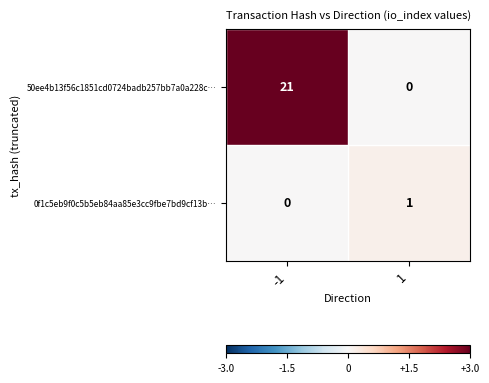

Reading right to left, extract all data points from this chart.

50ee4b13f56c1851cd0724badb257bb7a0a228c…: 1=0	-1=21
0f1c5eb9f0c5b5eb84aa85e3cc9fbe7bd9cf13b…: 1=1	-1=0